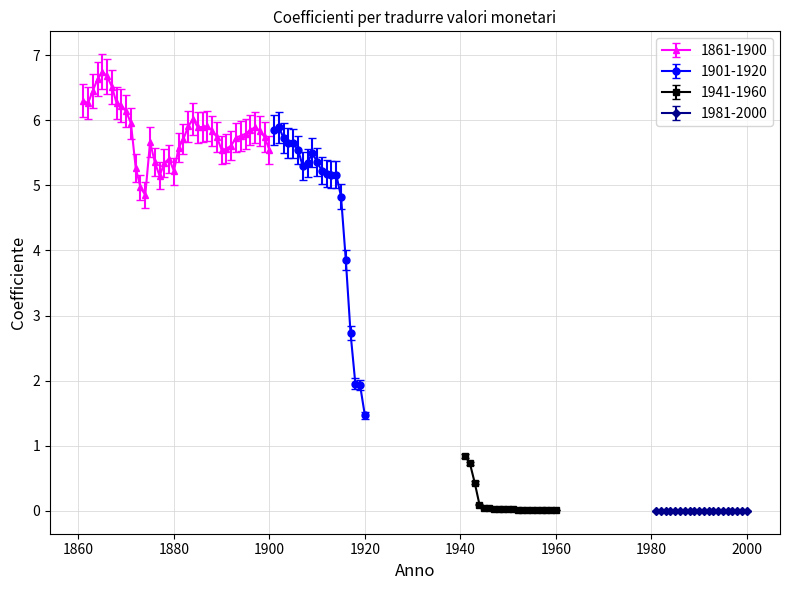

True or false: 1901-1920 has more than 0 points higher than both neighbors.

True